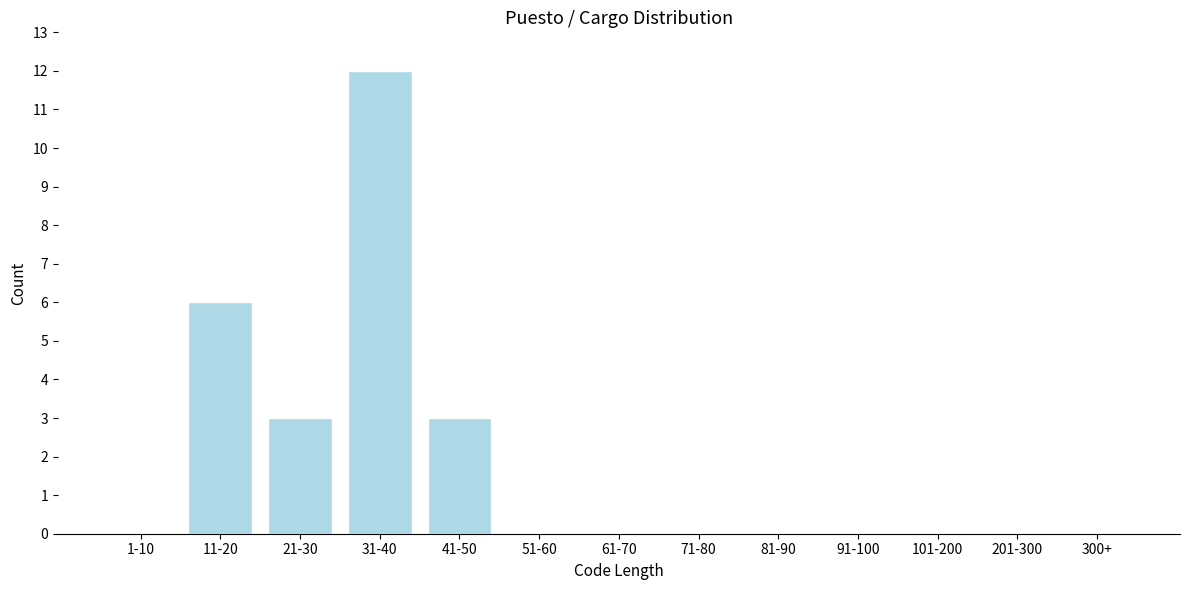

Reading left to right, what are all the values shown in this chart?

1-10=0	11-20=6	21-30=3	31-40=12	41-50=3	51-60=0	61-70=0	71-80=0	81-90=0	91-100=0	101-200=0	201-300=0	300+=0